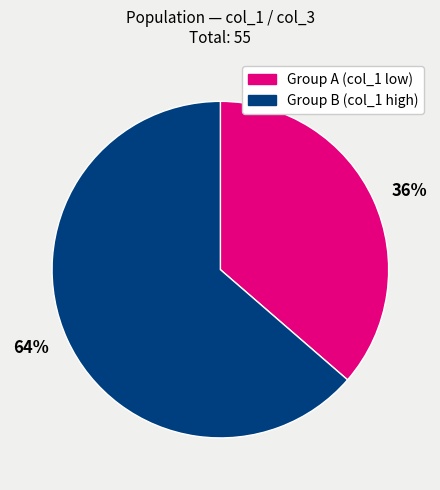

To the nearest percent, what is the average slice percentage?

50%